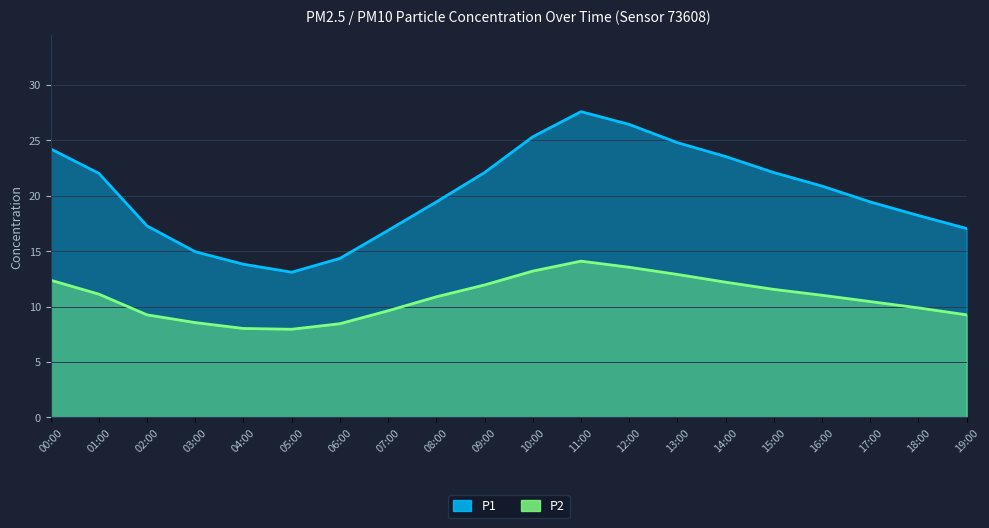

What is the approximate value of P2 at 06:00?

8.4